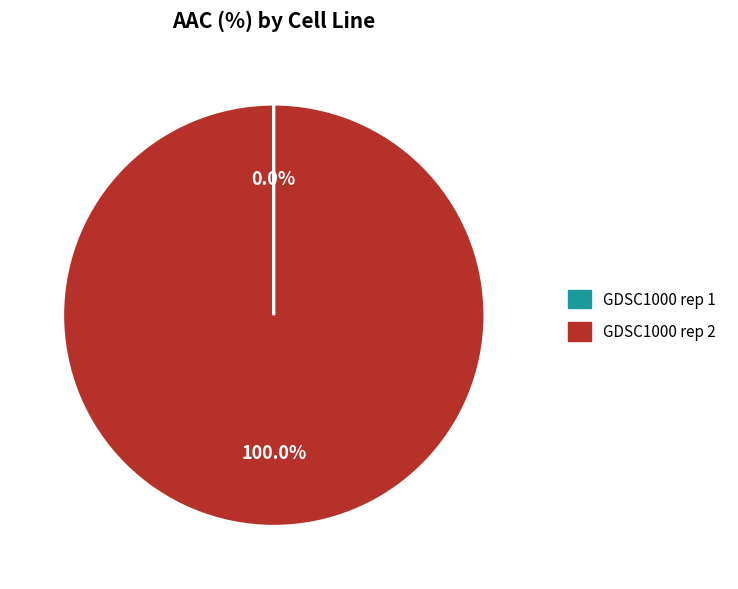

Which category has the biggest portion of the pie?

GDSC1000 rep 2